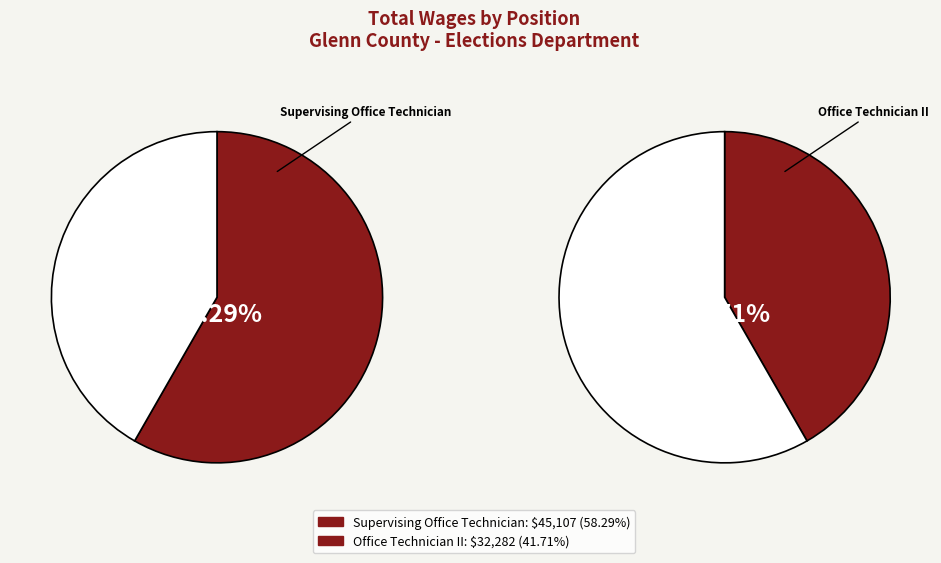

Is there any slice that represents more than half of the pie?

Yes